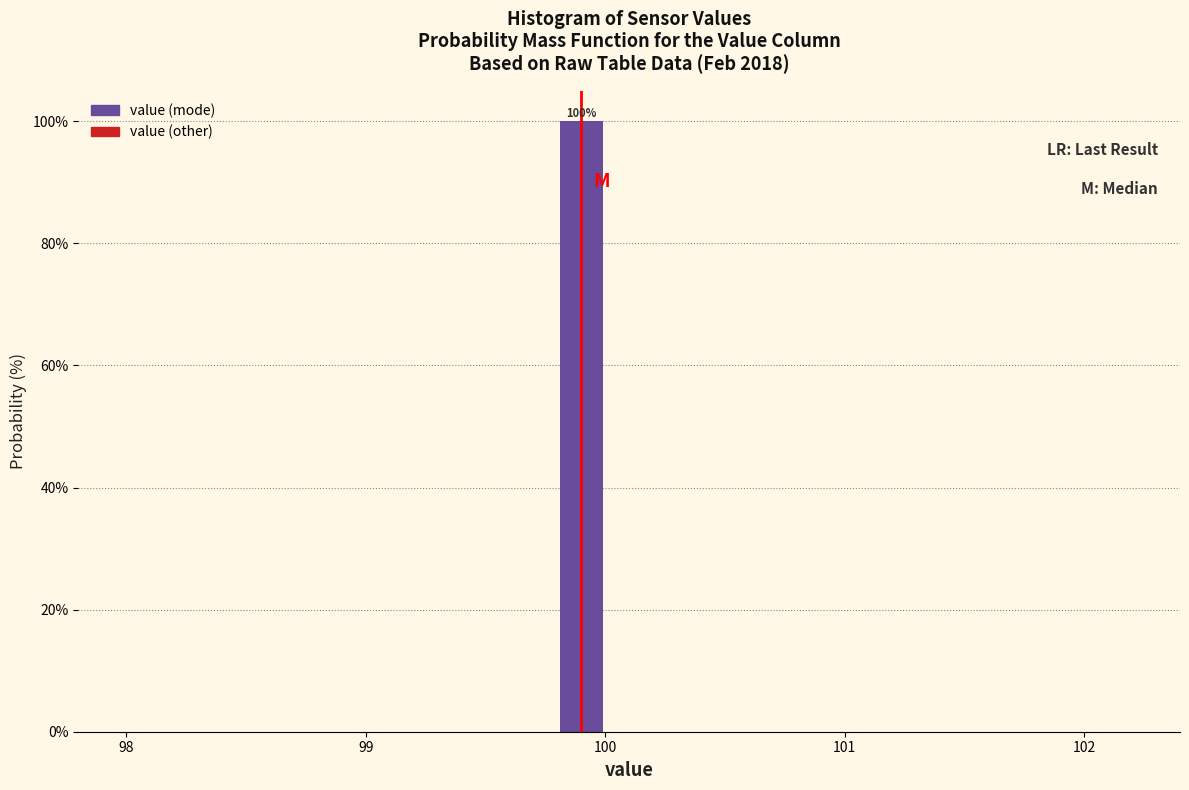

Around what value on the x-axis is the tallest bar? Give the approximate position of its centre, as read against the axis.

99.9